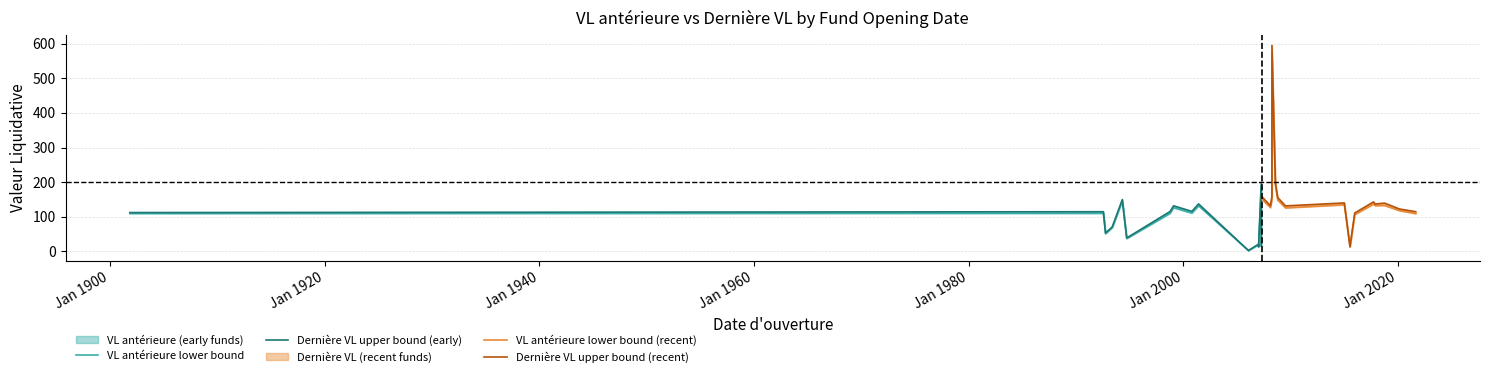

True or false: VL antérieure lower bound (recent) and VL antérieure lower bound cross at least once.

True